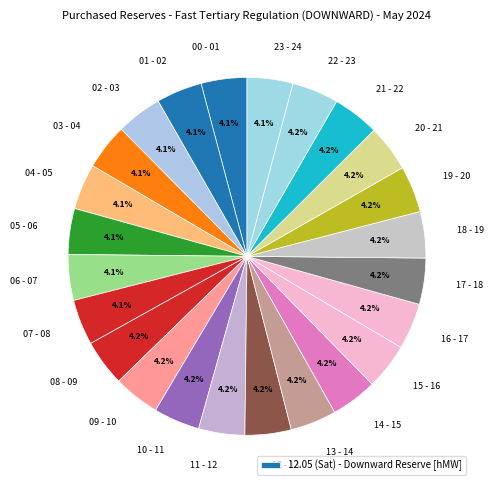

Count the number of slices in the pie.

24